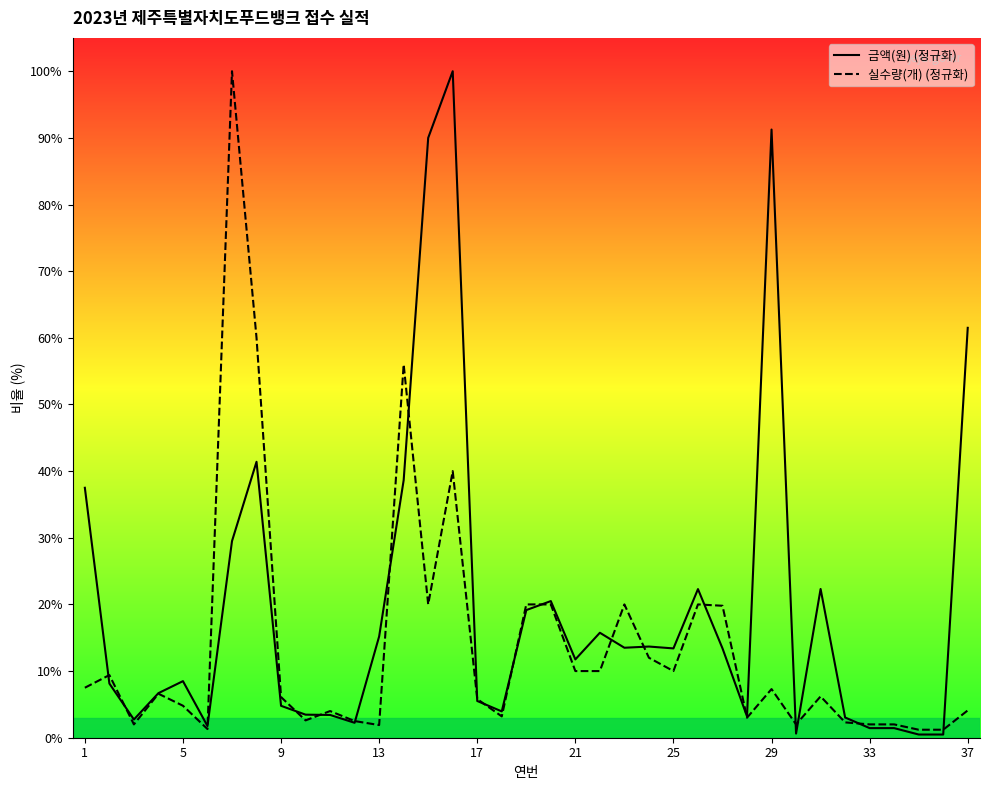

How many categories are shown in the chart?

37